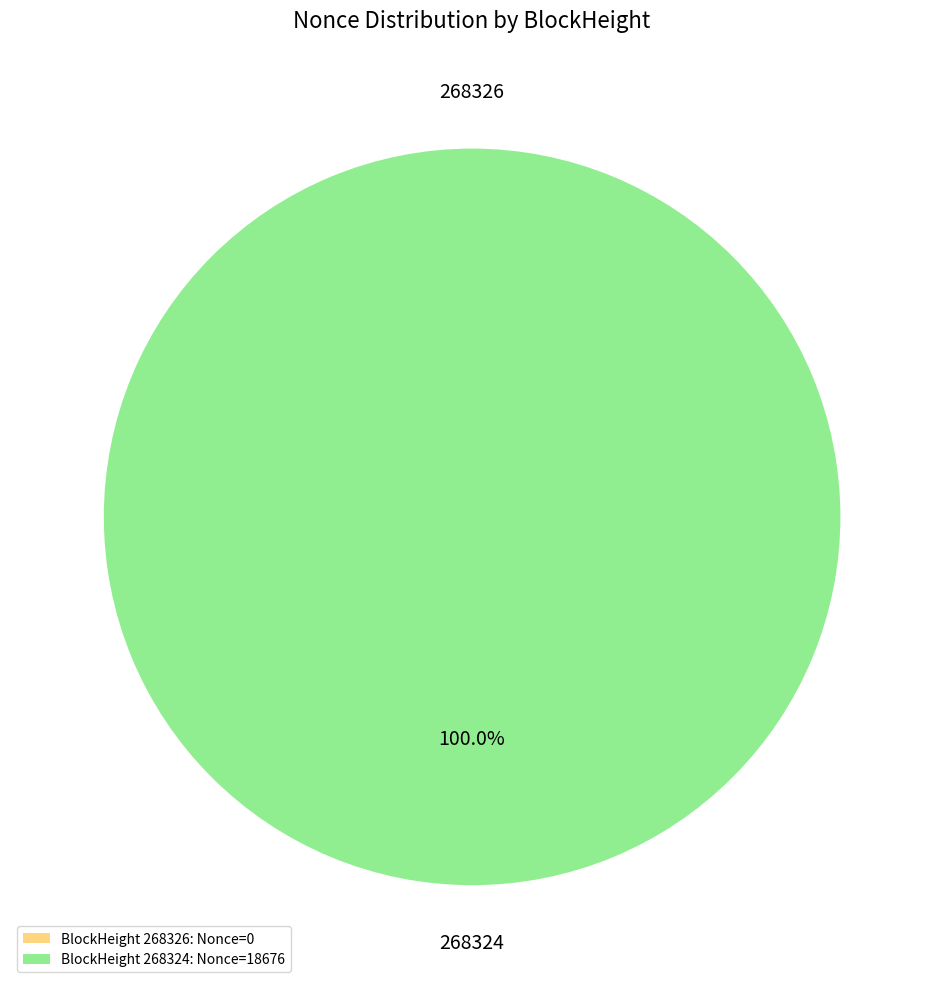

To the nearest percent, what portion does 268324 represent?

100%